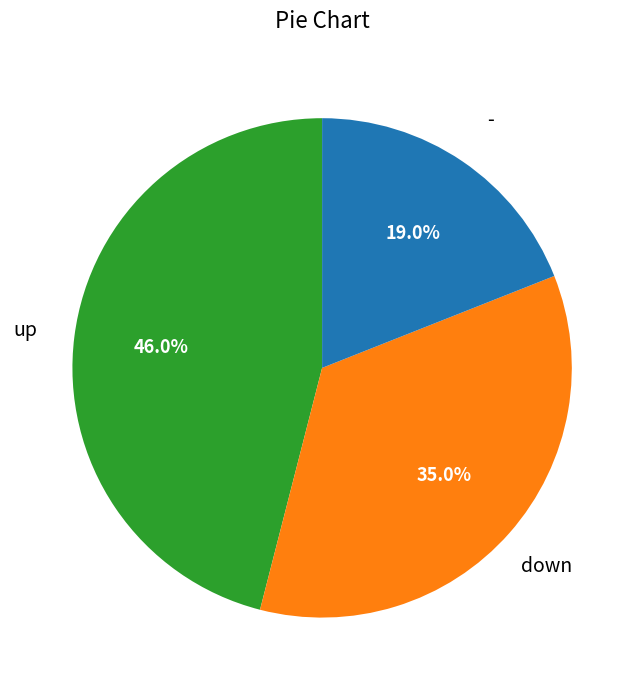

Count the number of slices in the pie.

3